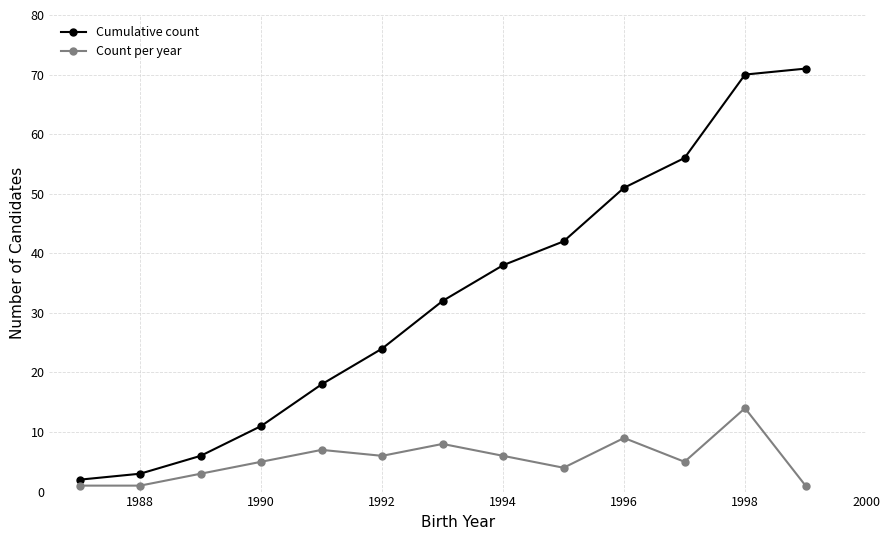

What is the value of the Count per year point at the 12th from the left?

14